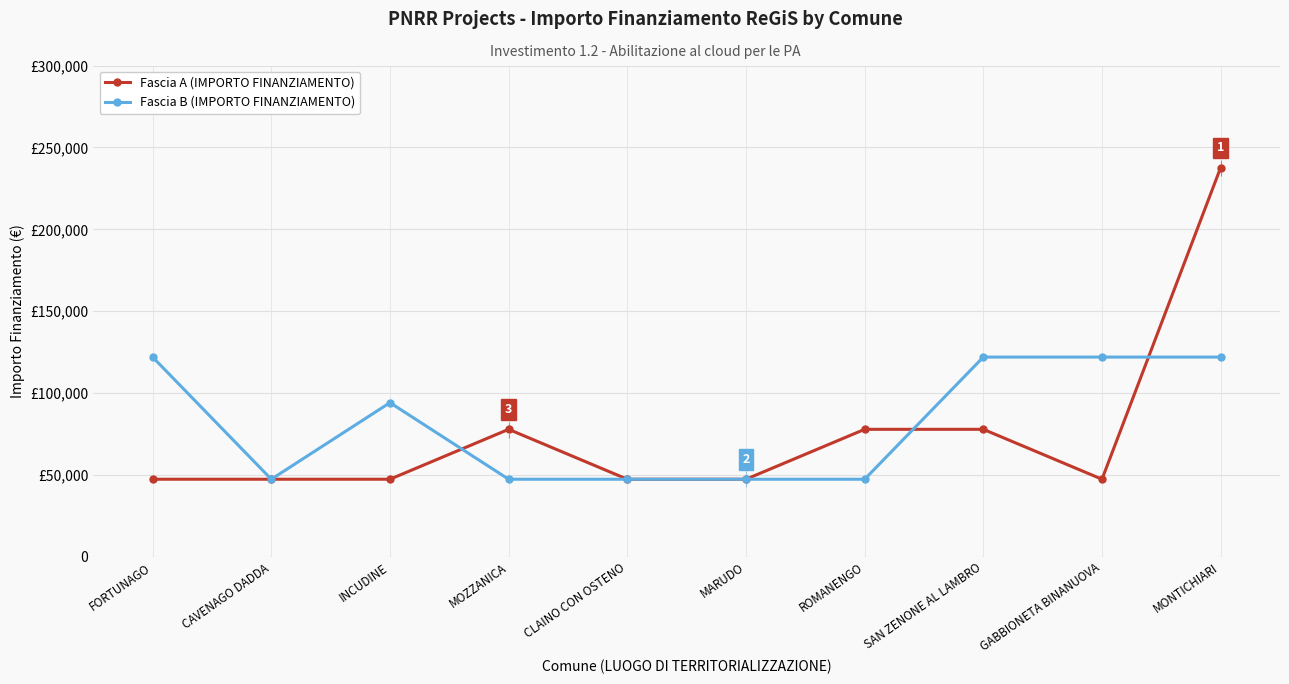

What is the average value of the Fascia A (IMPORTO FINANZIAMENTO) series?

75593